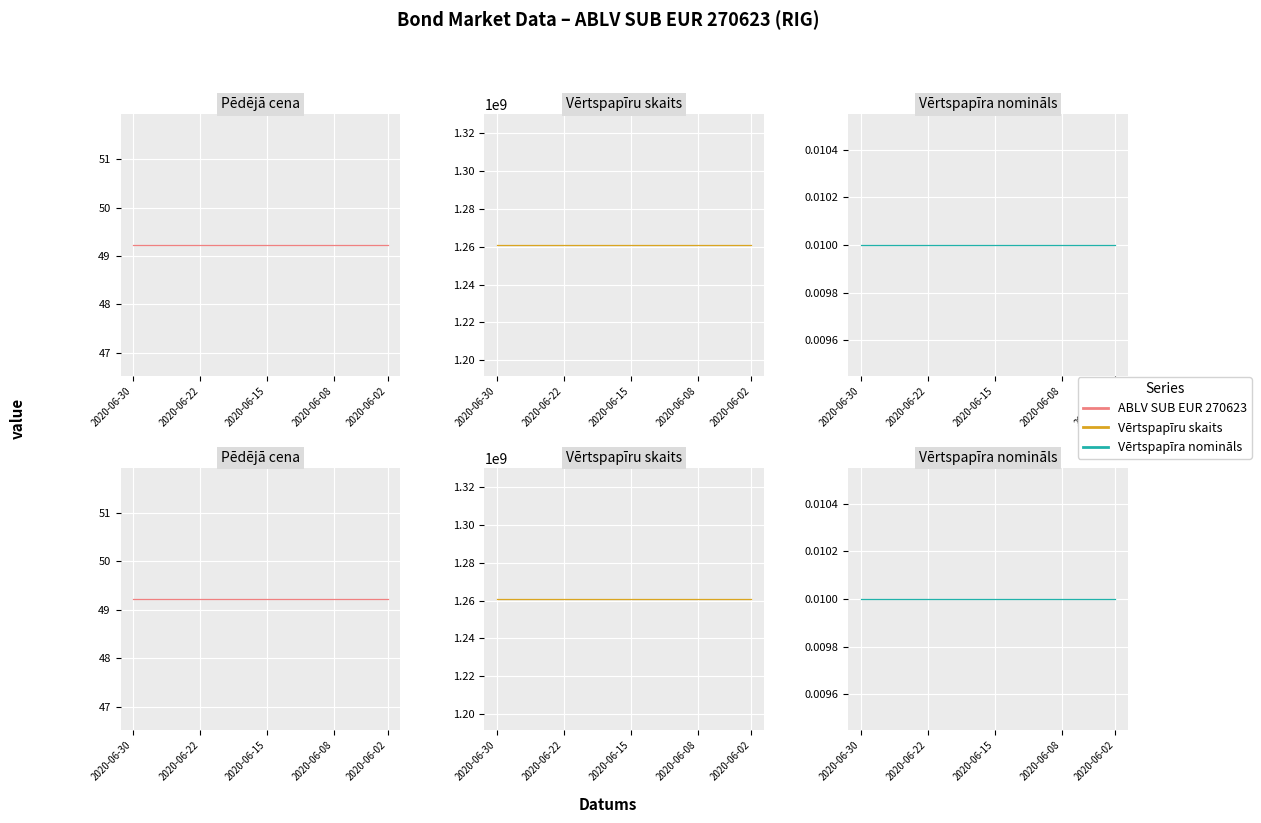

True or false: ABLV SUB EUR 270623 and Vērtspapīru skaits cross at least once.

False